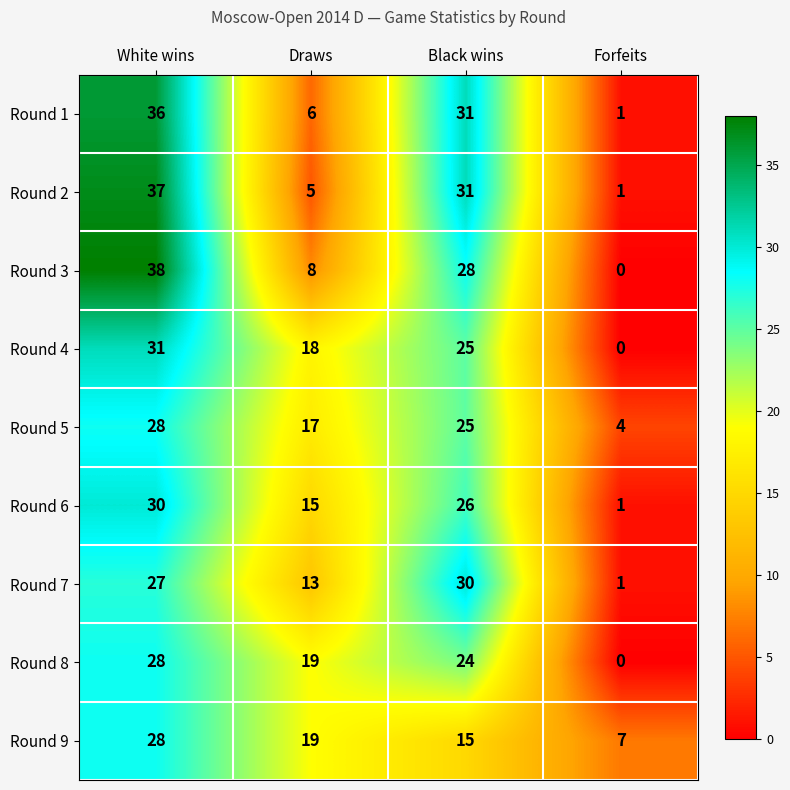

What is the average value of the Round 7 series?

18